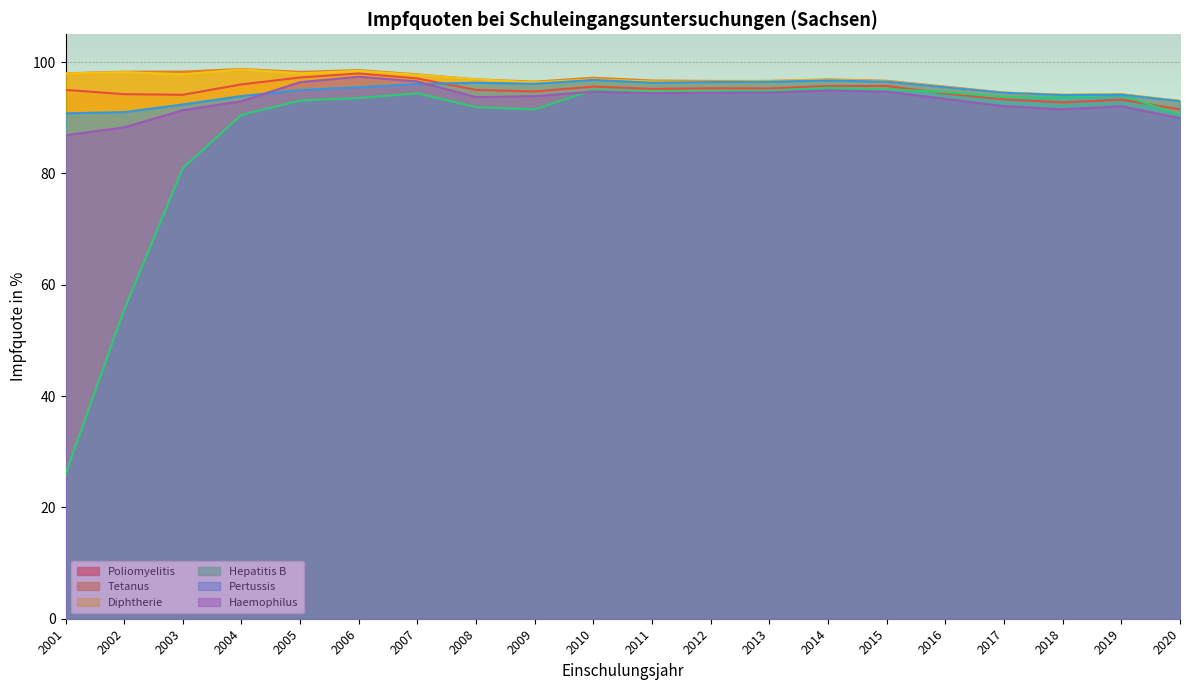

What is the difference between the highest and lowest values at 2006?

5.0